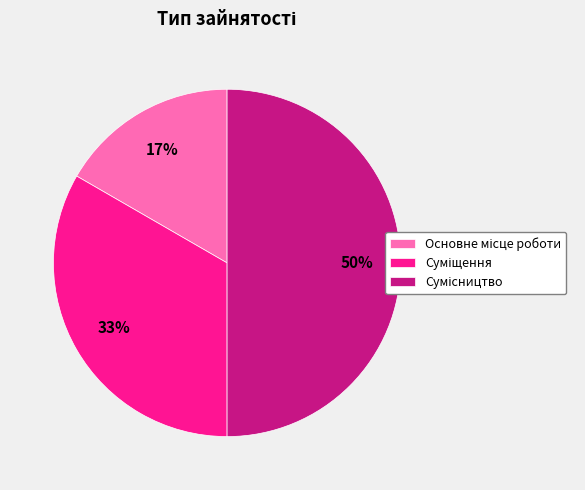

To the nearest percent, what is the difference between the largest and smallest slice percentages?

33%